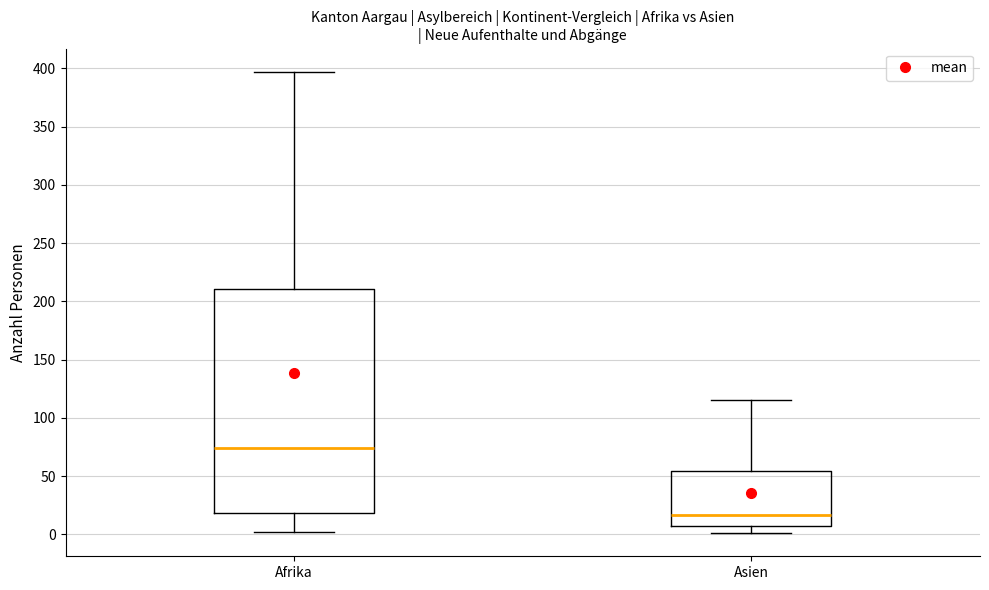

Which box has the highest median line?

Afrika